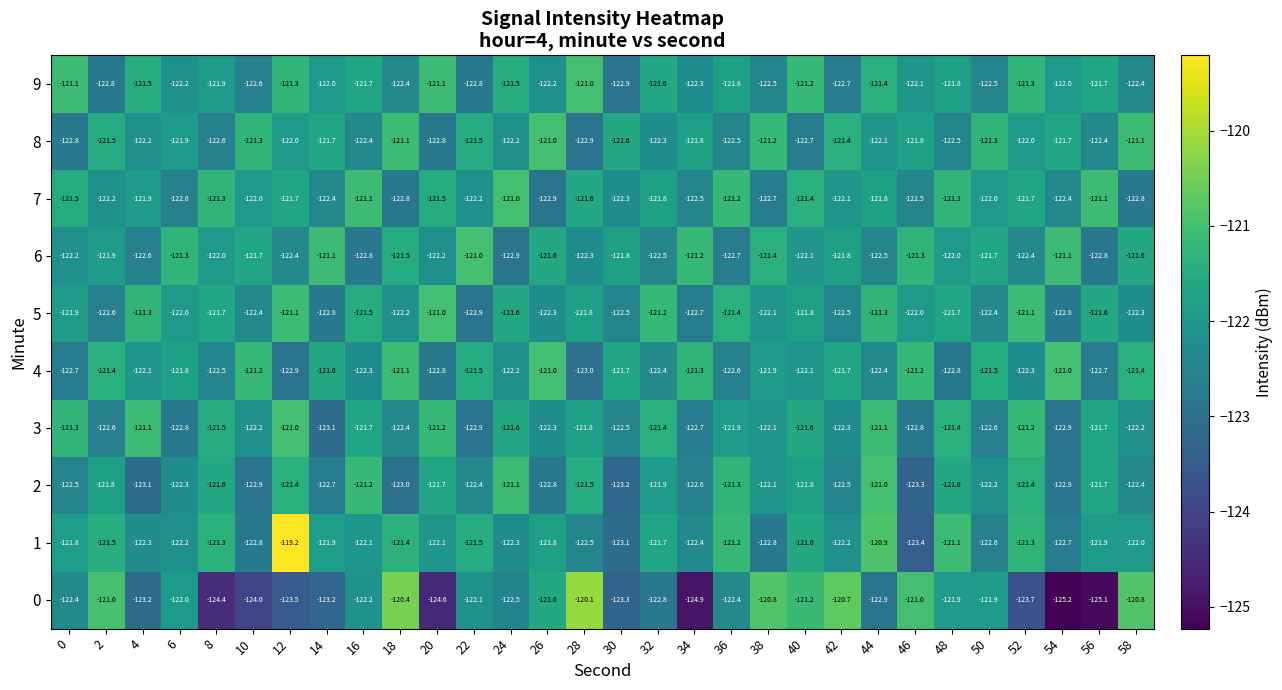

What is the total value across all series at 54?

-1224.7